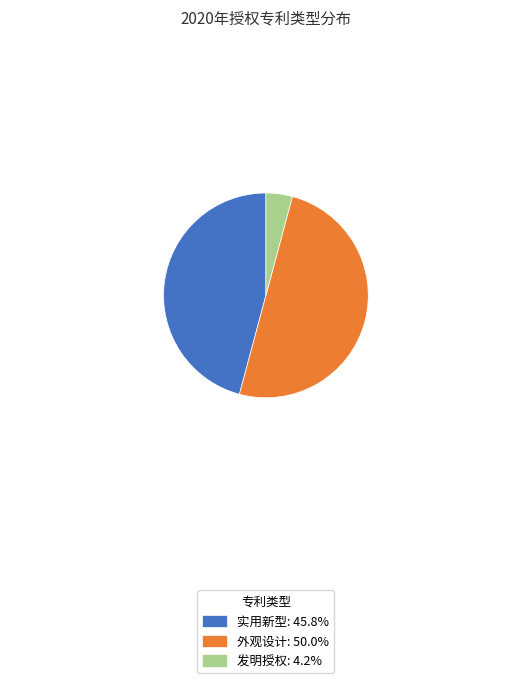

Is the sum of 实用新型: 45.8% and 外观设计: 50.0% greater than half?

Yes